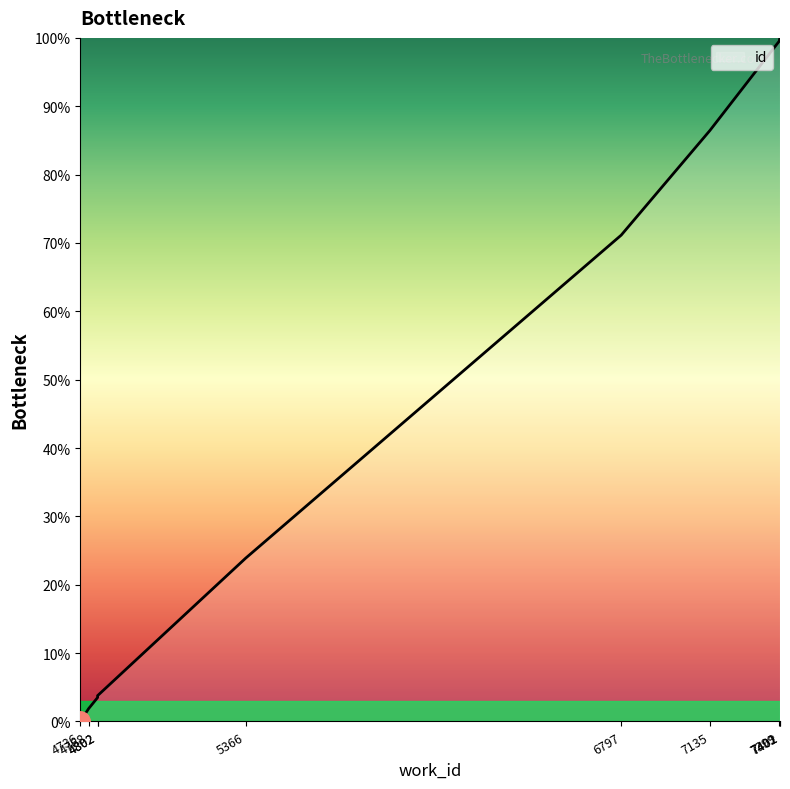

What is the change in value from 7399 to 7402?

+0.5